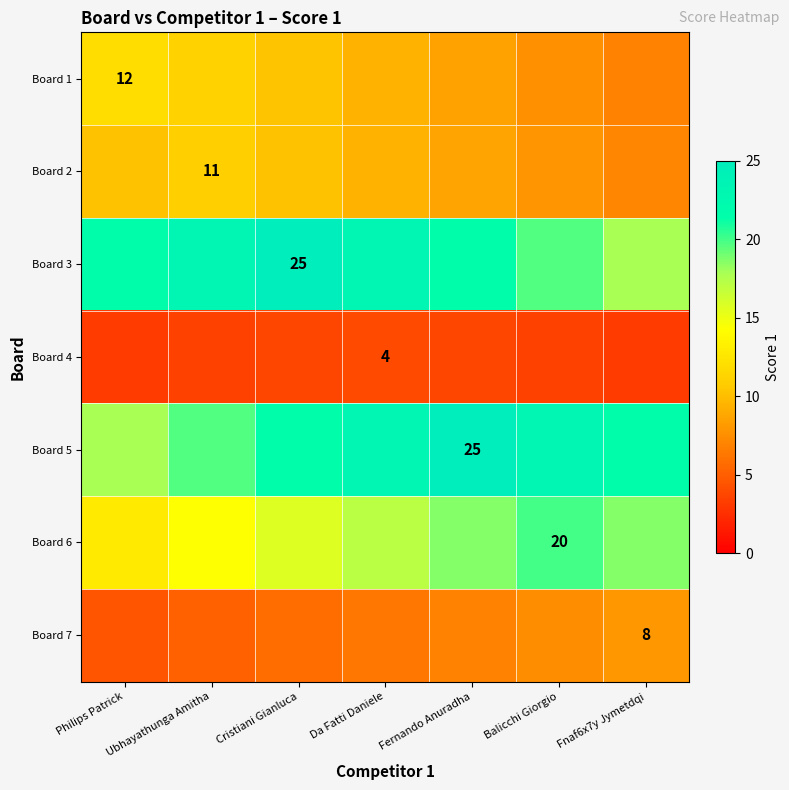

True or false: Board 6 has a value of 12.9 at Philips Patrick.

True